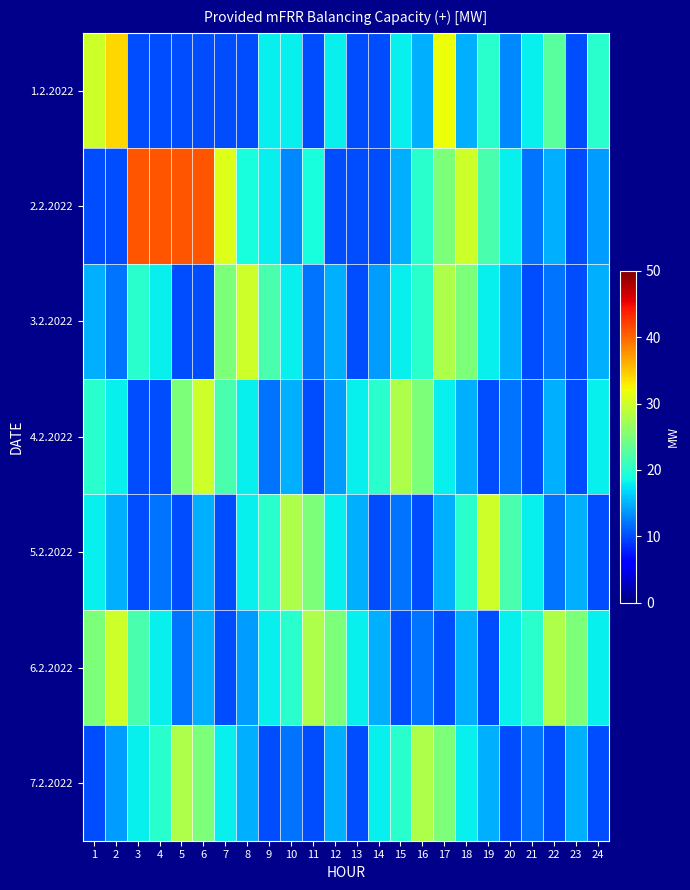

Count the number of data series in this chart.

7